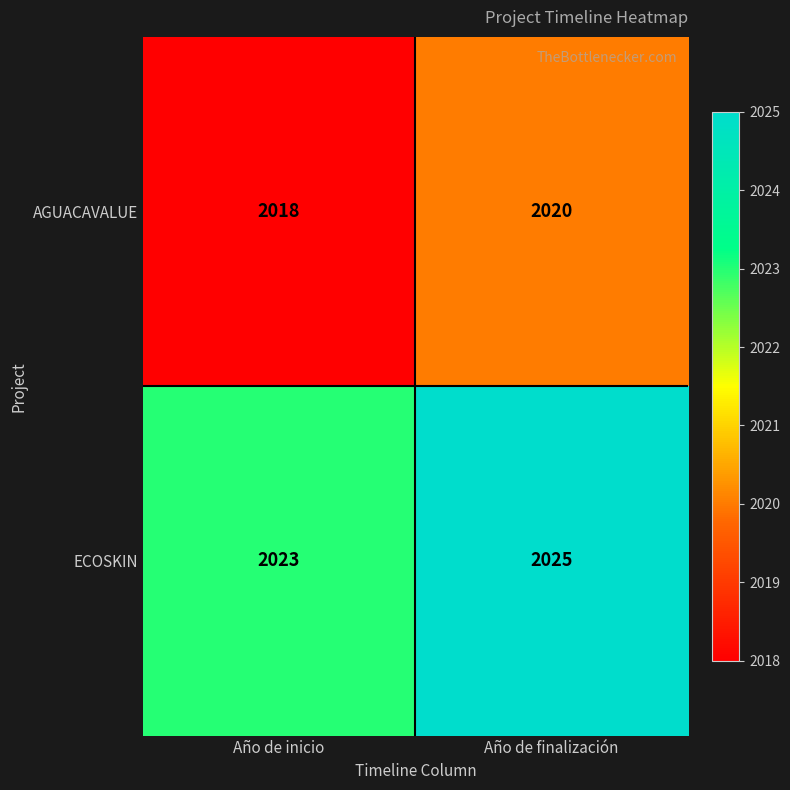

How many data points in ECOSKIN are less than 2025?

1